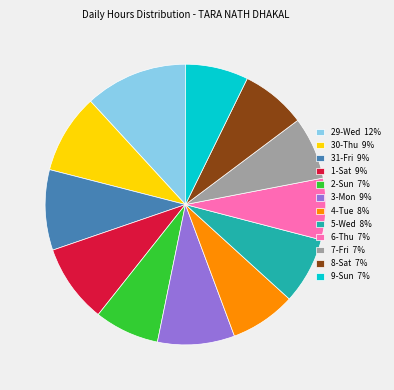

Is the sum of 9-Sun 7% and 1-Sat 9% greater than half?

No